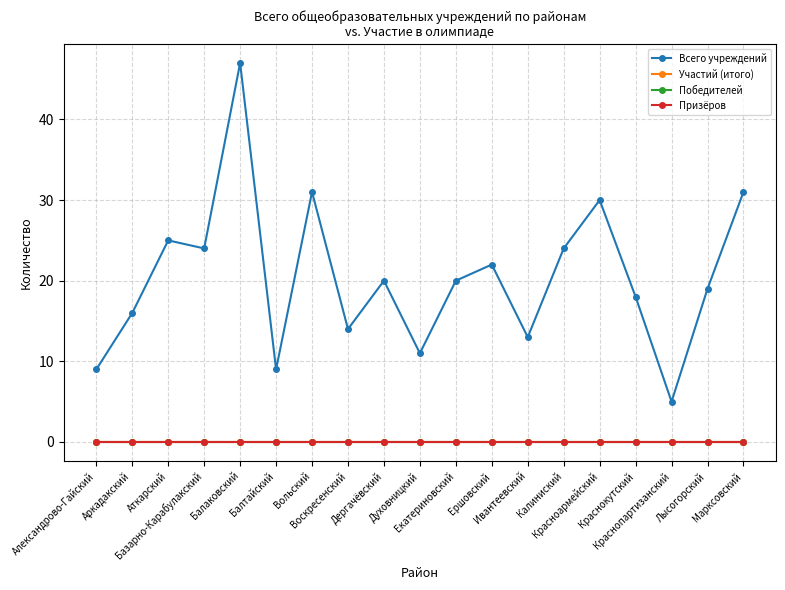

What is the difference between the highest and lowest values at Краснокутский?

18